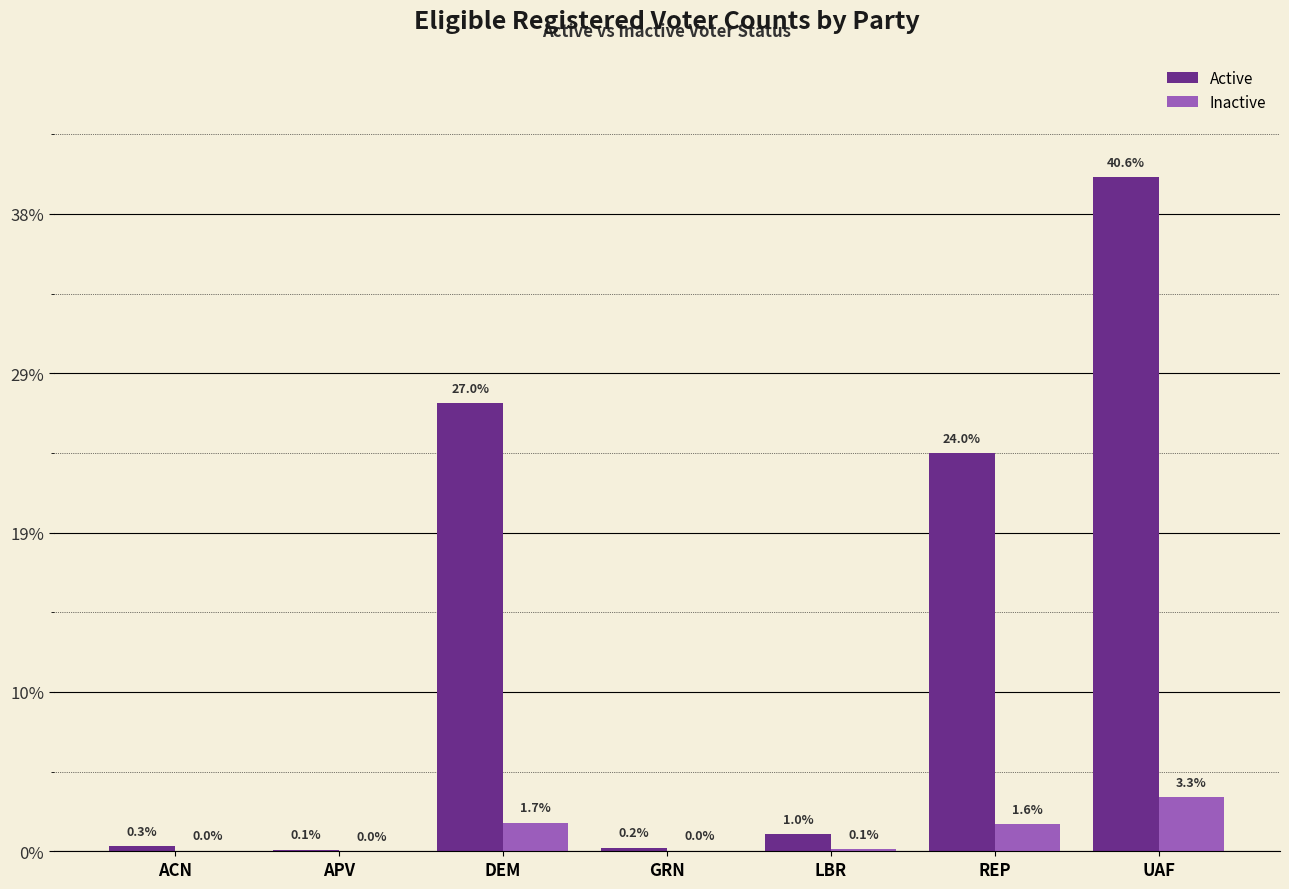

Reading left to right, transcribe all the data shown in this chart.

Active: ACN=12460	APV=4052	DEM=1125527	GRN=8888	LBR=43217	REP=998875	UAF=1692480
Inactive: ACN=1531	APV=184	DEM=72130	GRN=1352	LBR=5481	REP=67405	UAF=136441